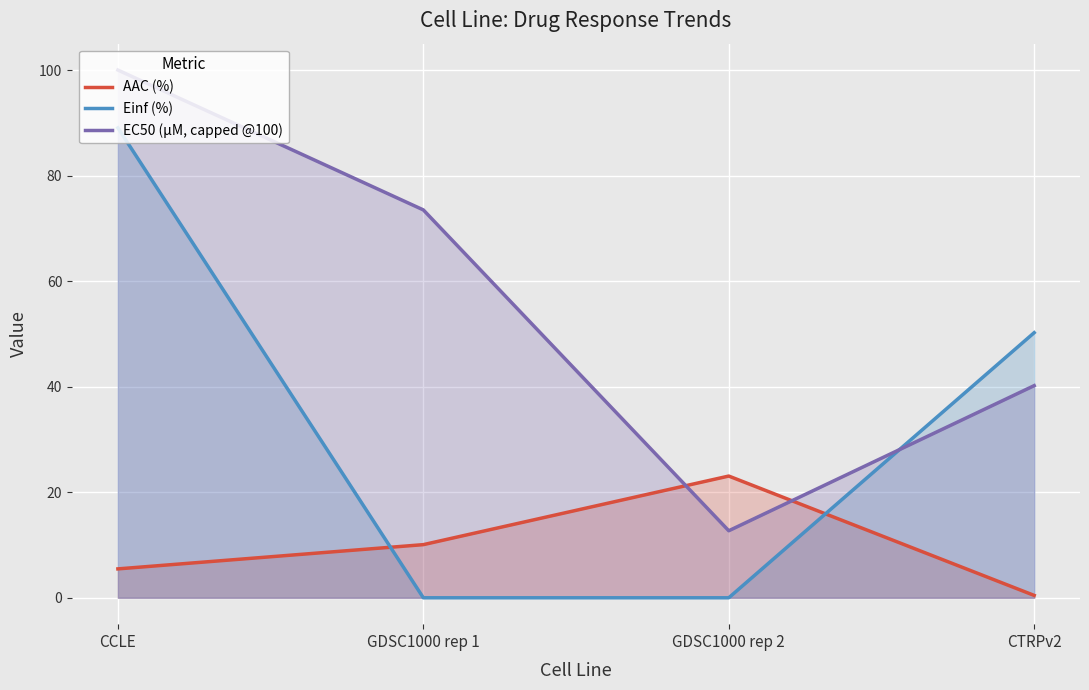

What is the difference between the maximum and minimum values in the EC50 (µM, capped @100) series?

87.3